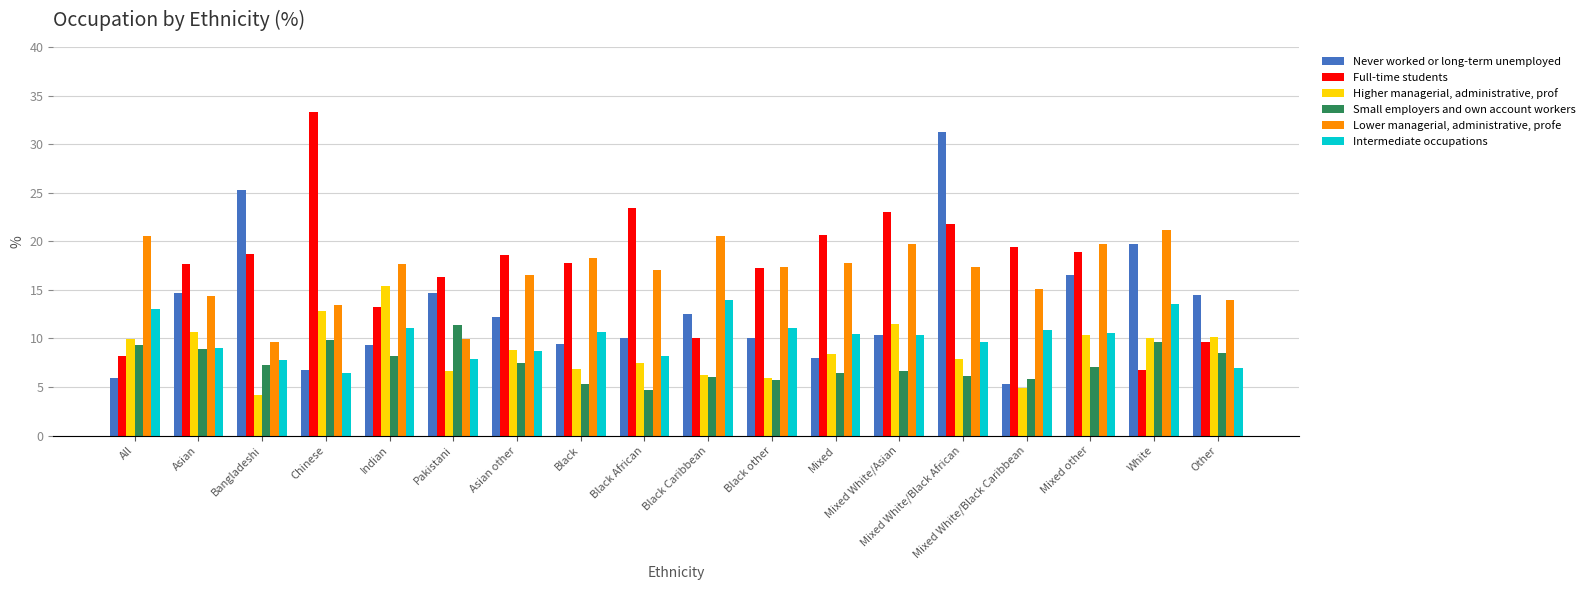

Are the bars grouped side by side (vs. stacked)?

Yes